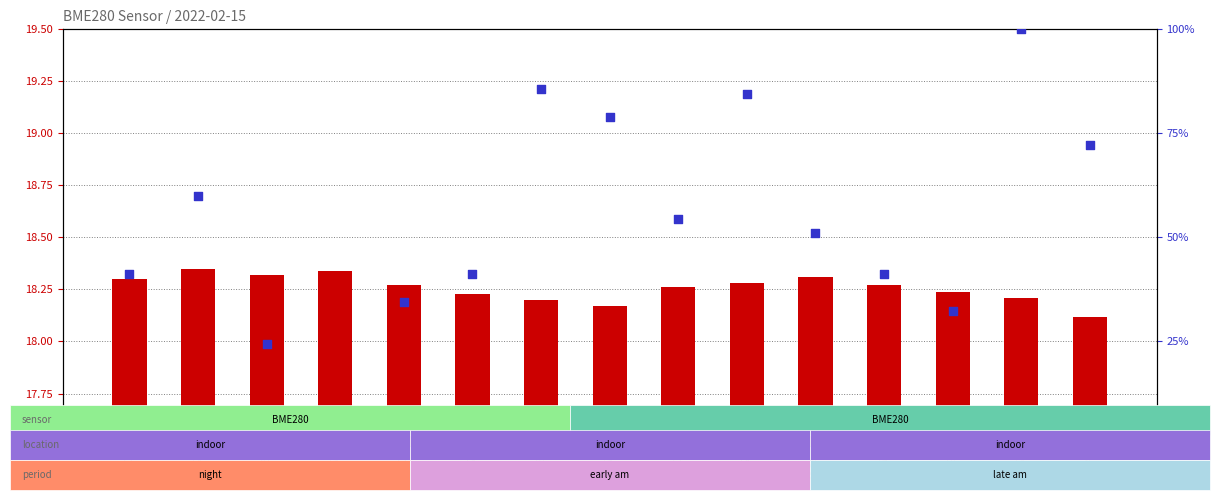

What are all the series names shown in the legend?

BME280_temperature, BME280_humidity